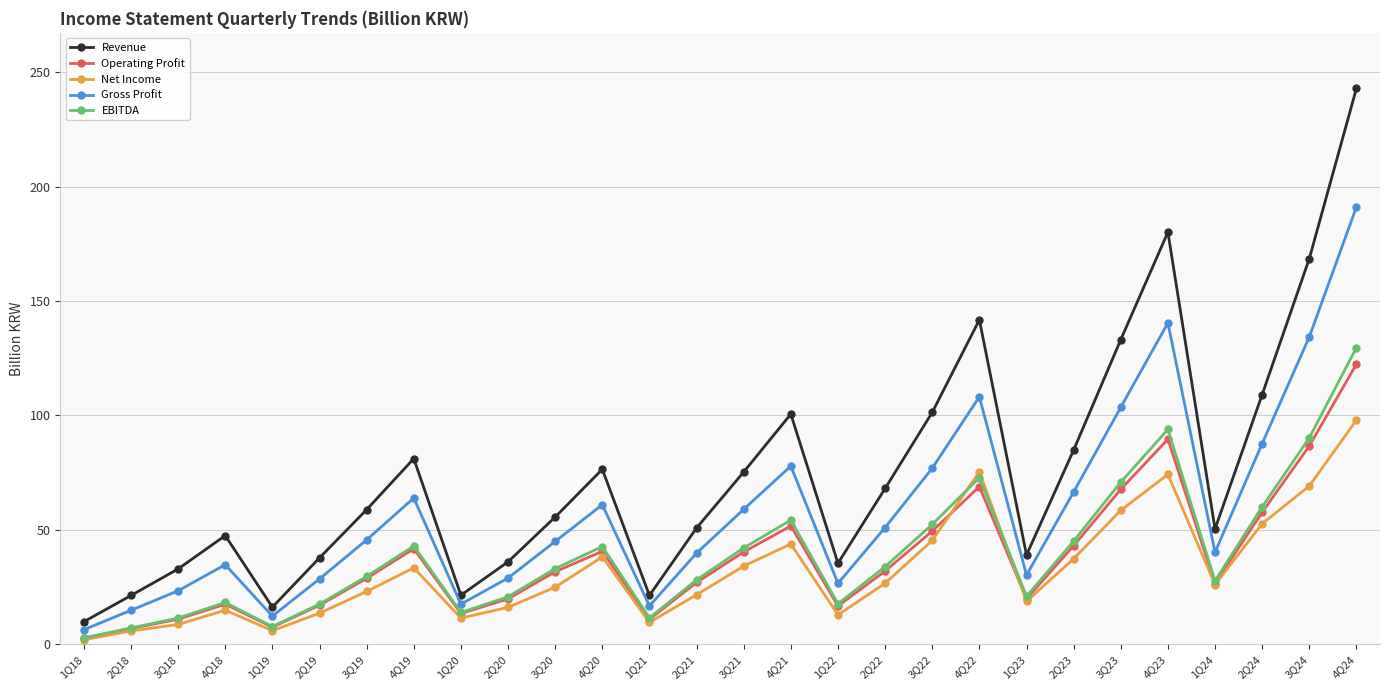

True or false: Revenue and Net Income intersect in this chart.

False